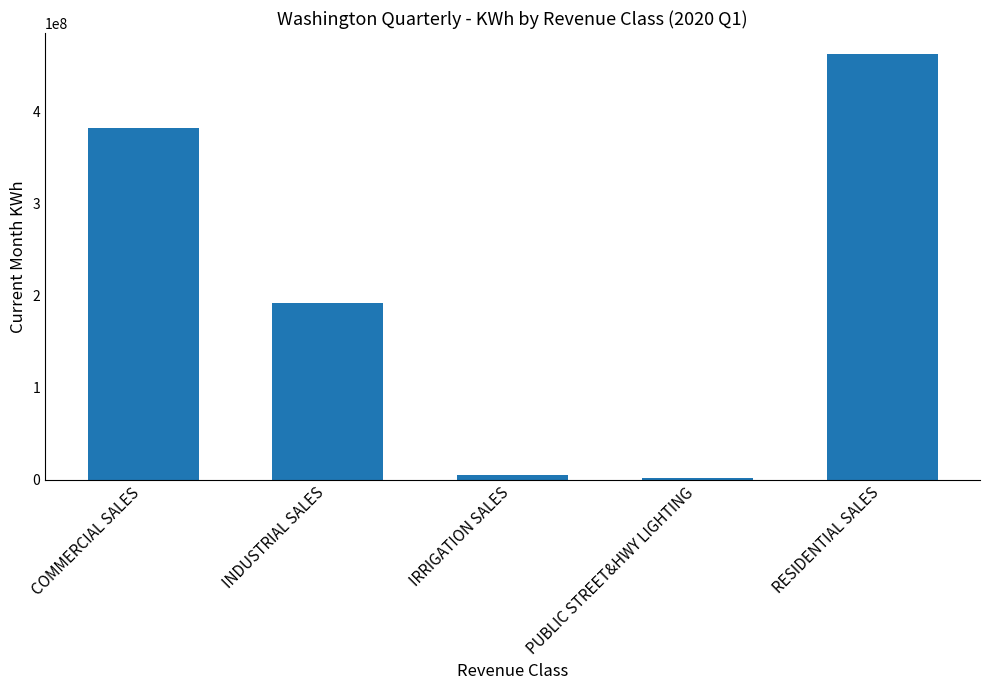

The chart shows a value of 802182784 at RESIDENTIAL SALES. True or false?

False